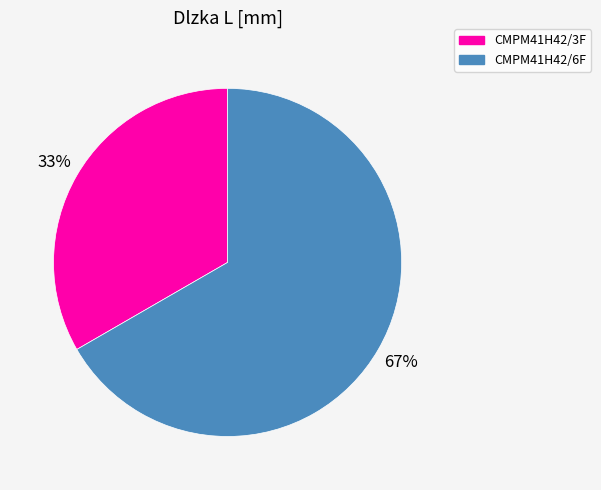

To the nearest percent, what portion does CMPM41H42/6F represent?

67%